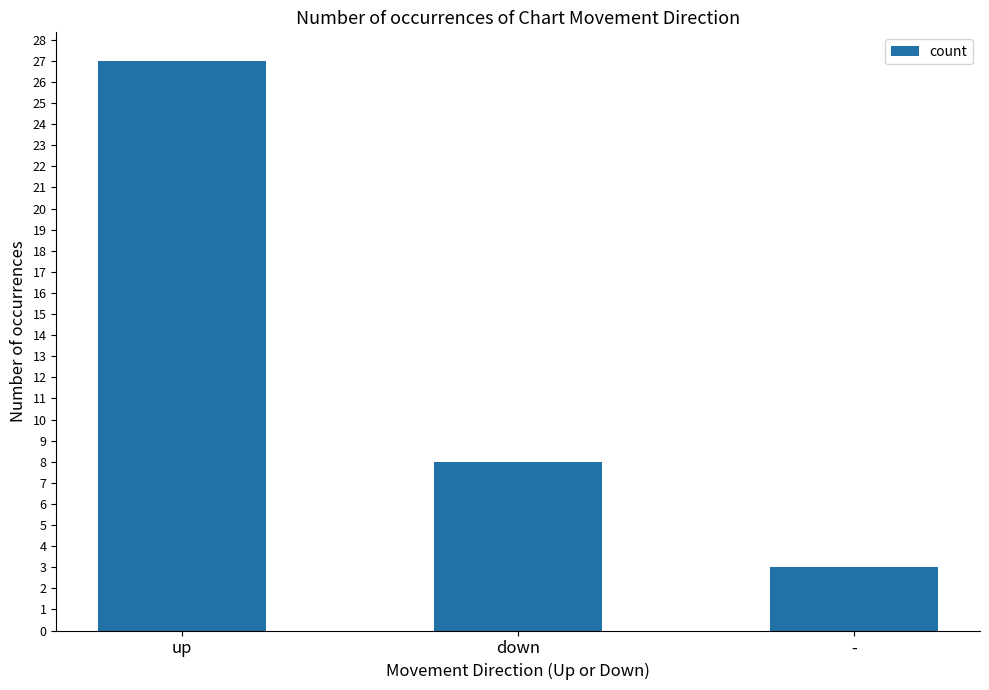

Where does the data first go above 8?

up